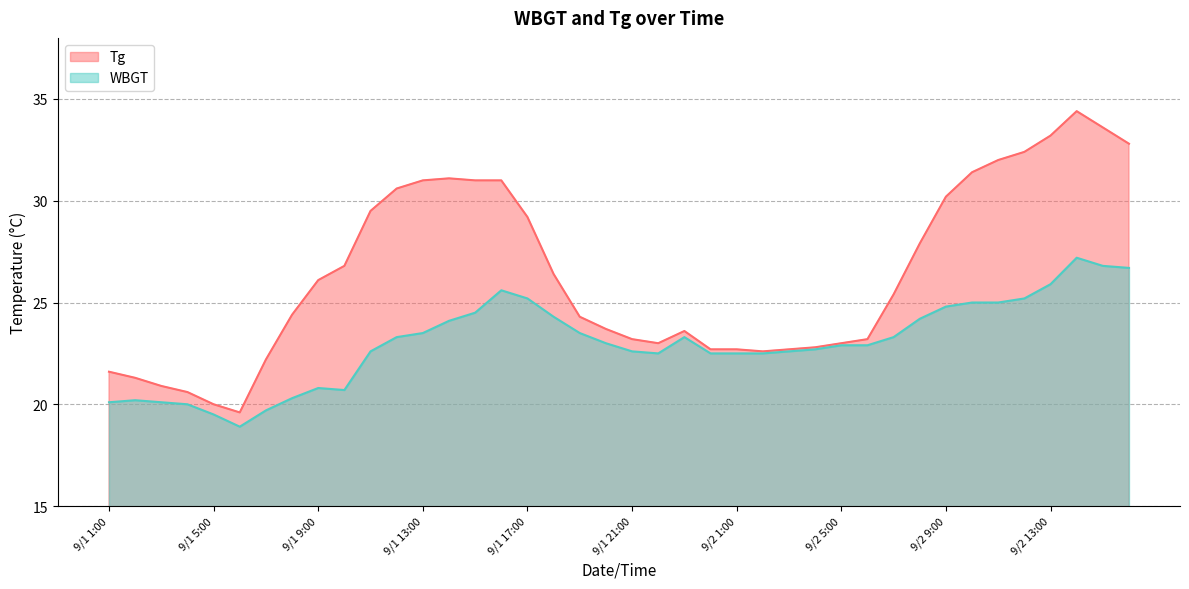

What is the average value of the Tg series?

26.4